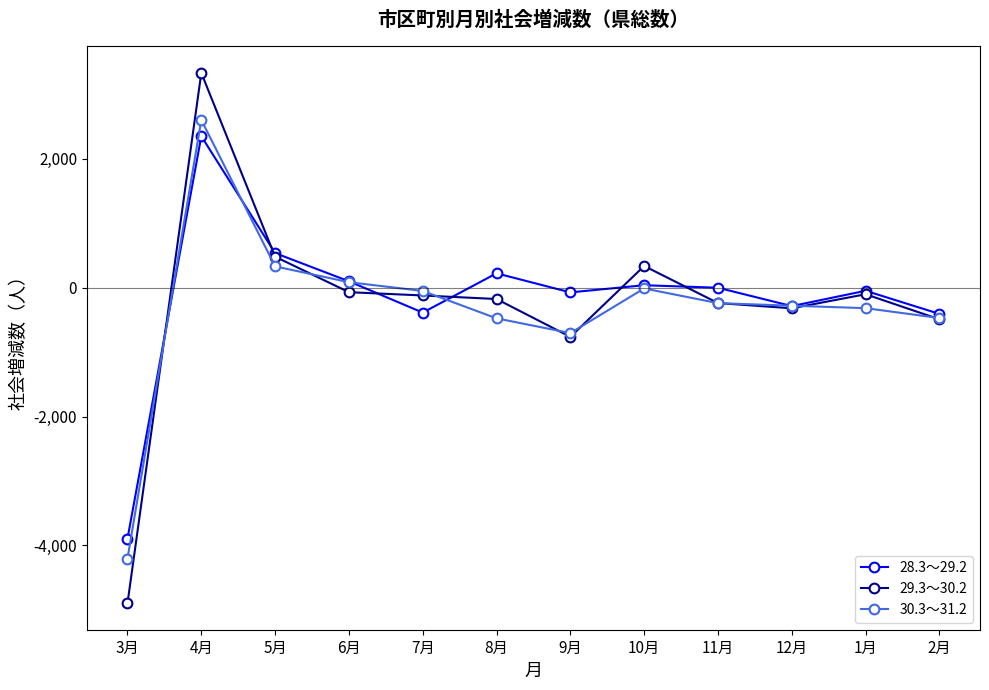

True or false: 30.3～31.2 and 29.3～30.2 cross at least once.

True